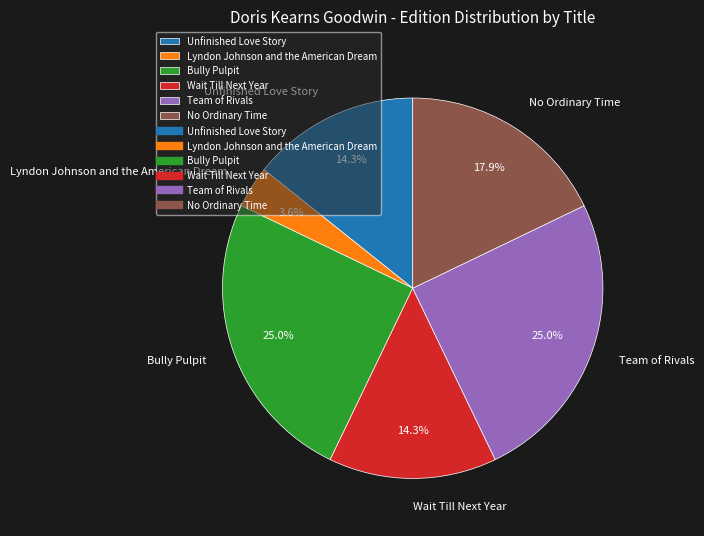

True or false: Bully Pulpit accounts for 16% of the total.

False